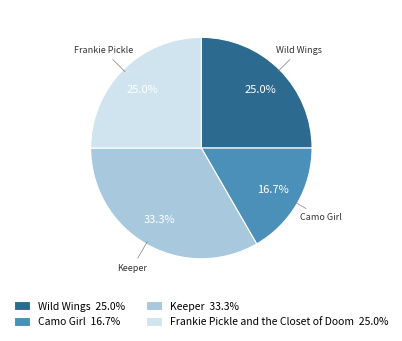

Does any single category account for the majority?

No